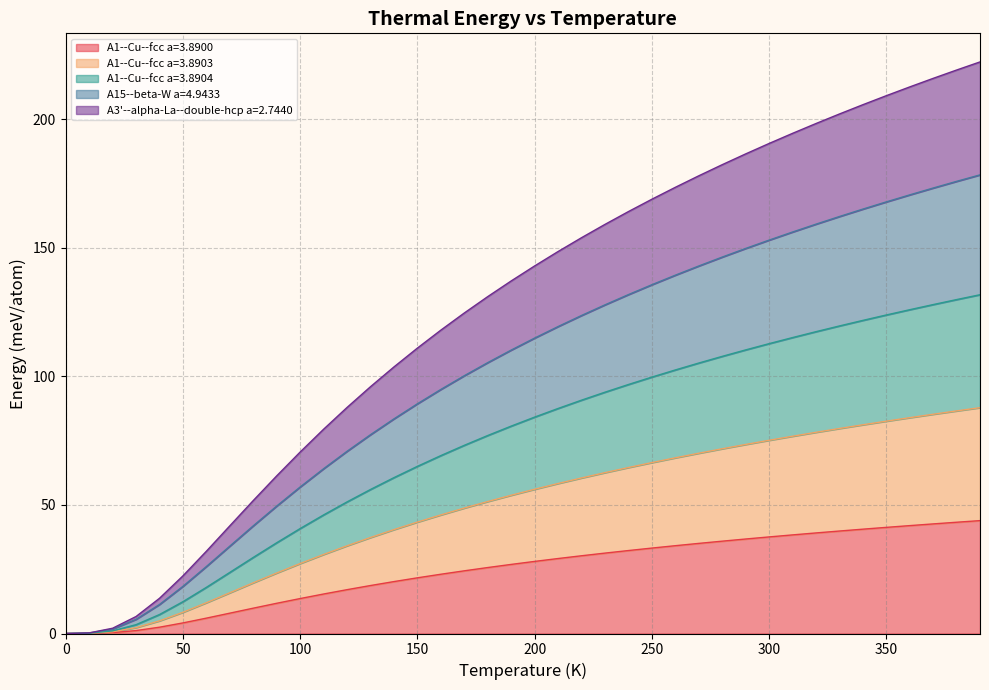

What position from the left is 70.0?

8